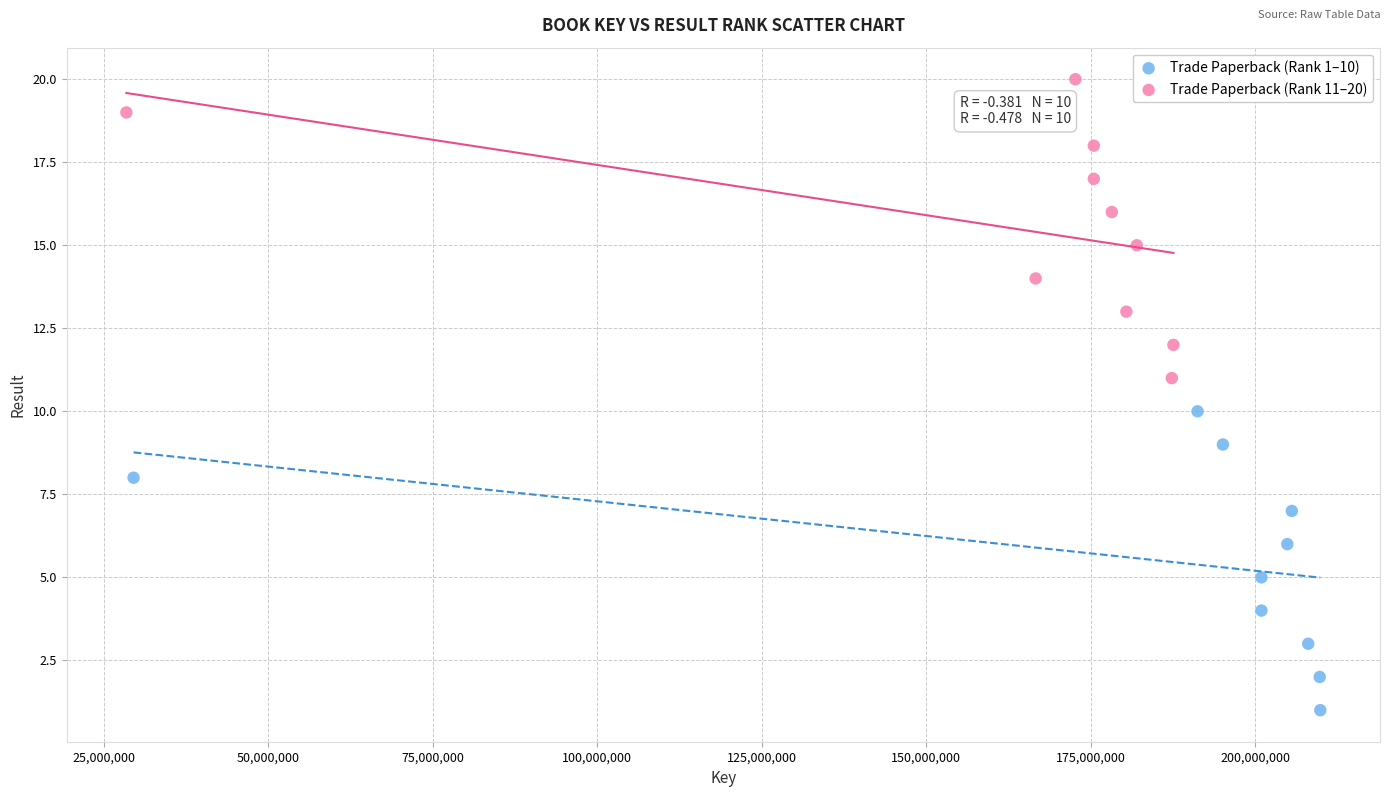

Which series contains the lowest Y value?

Trade Paperback (Rank 1–10)